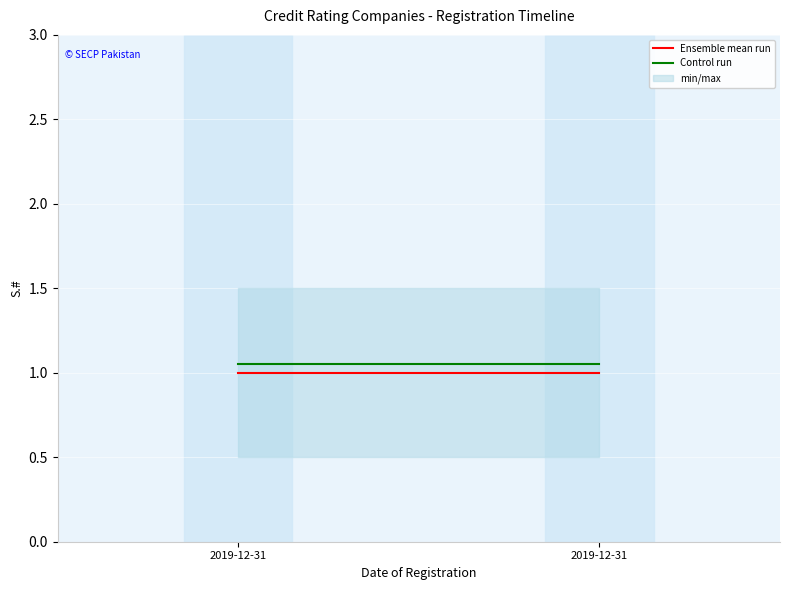

True or false: Ensemble mean run has a value of 0.5 at 2019-12-31.

False